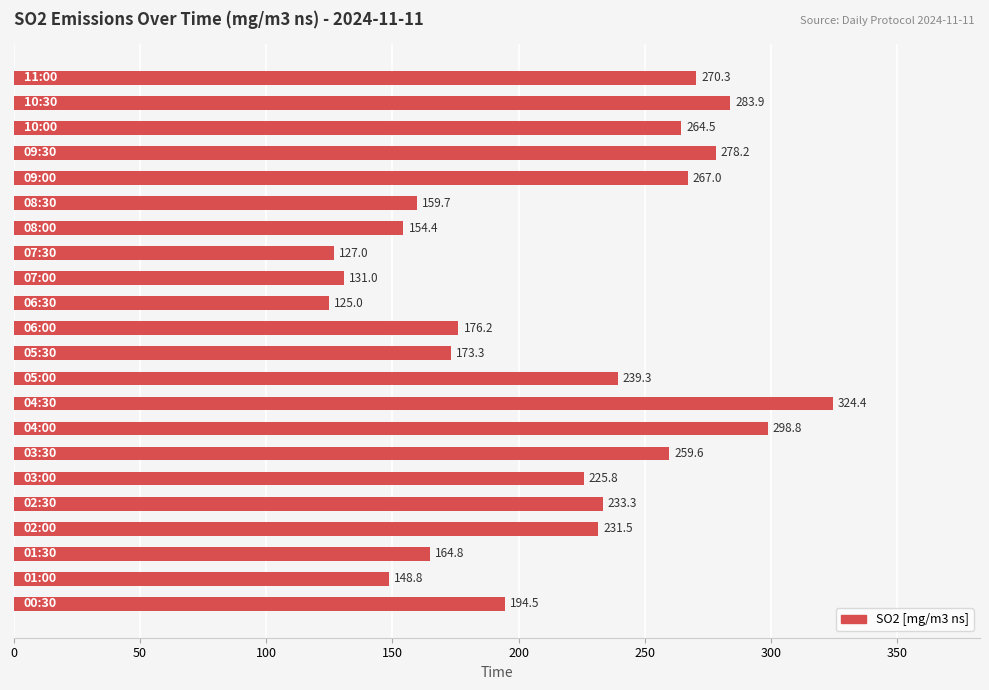

What is the difference between the maximum and minimum values?

199.4